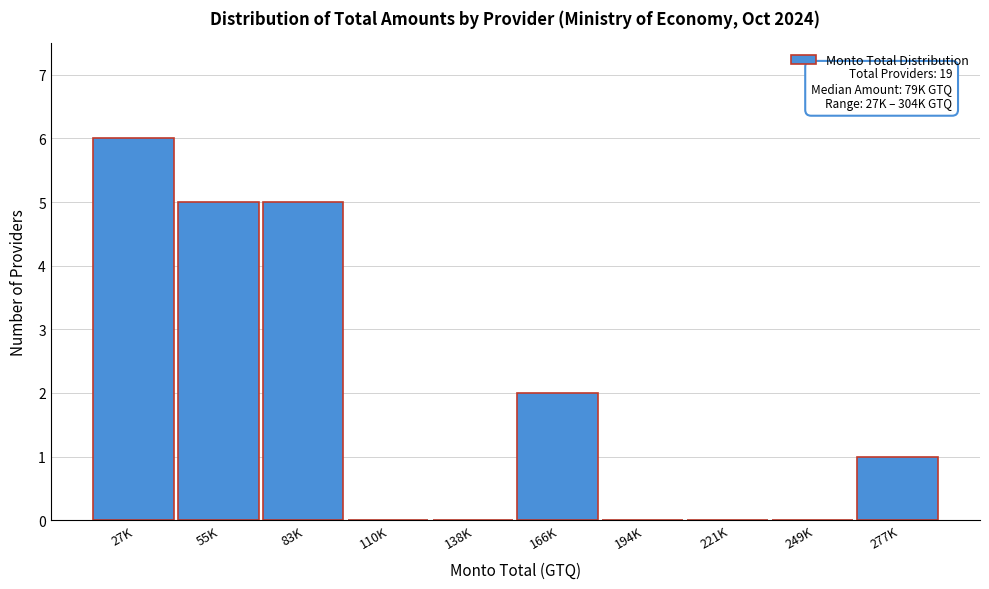

Reading left to right, what are all the values shown in this chart?

27K=6	55K=5	83K=5	110K=0	138K=0	166K=2	194K=0	221K=0	249K=0	277K=1